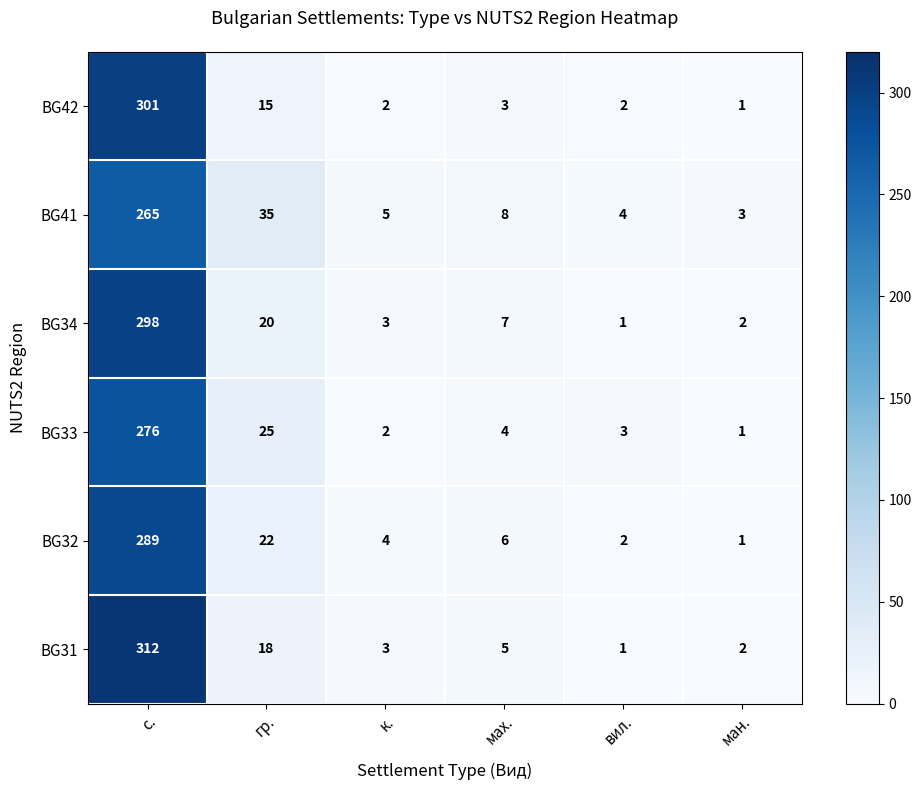

What is the sum of all BG34 values?

331